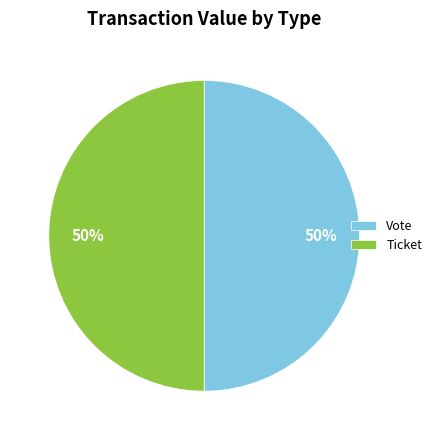

Is the sum of Vote and Ticket greater than half?

Yes